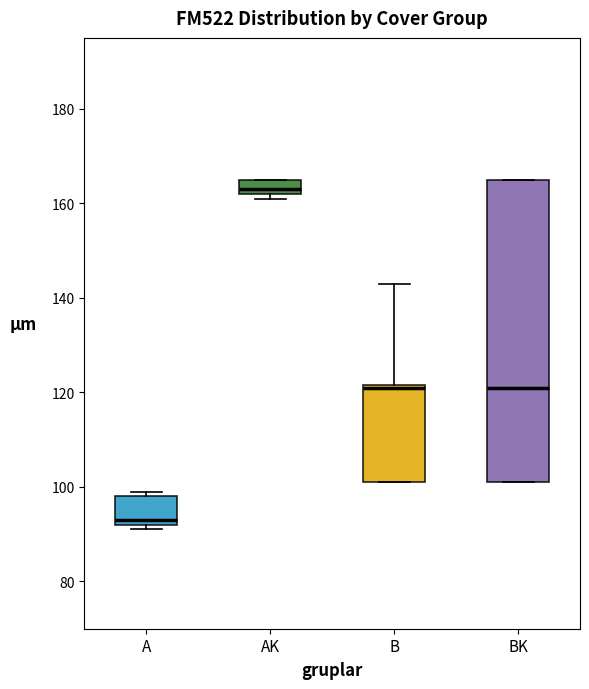

Reading left to right, transcribe this box plot: for each box, give where its median line is, the range the box spans, and where its two whiskers end, as read against the y-axis. The values are not printed on the chart, so give them approximately, as read against the axis.

A: median 94, box 92 to 98, whiskers 92 (just below the box's lower edge) to 100
AK: median 164, box 162 to 166, whiskers 162 (just below the box's lower edge) to 166
B: median 122, box 102 to 122, whiskers 102 to 144
BK: median 122, box 102 to 166, whiskers 102 to 166